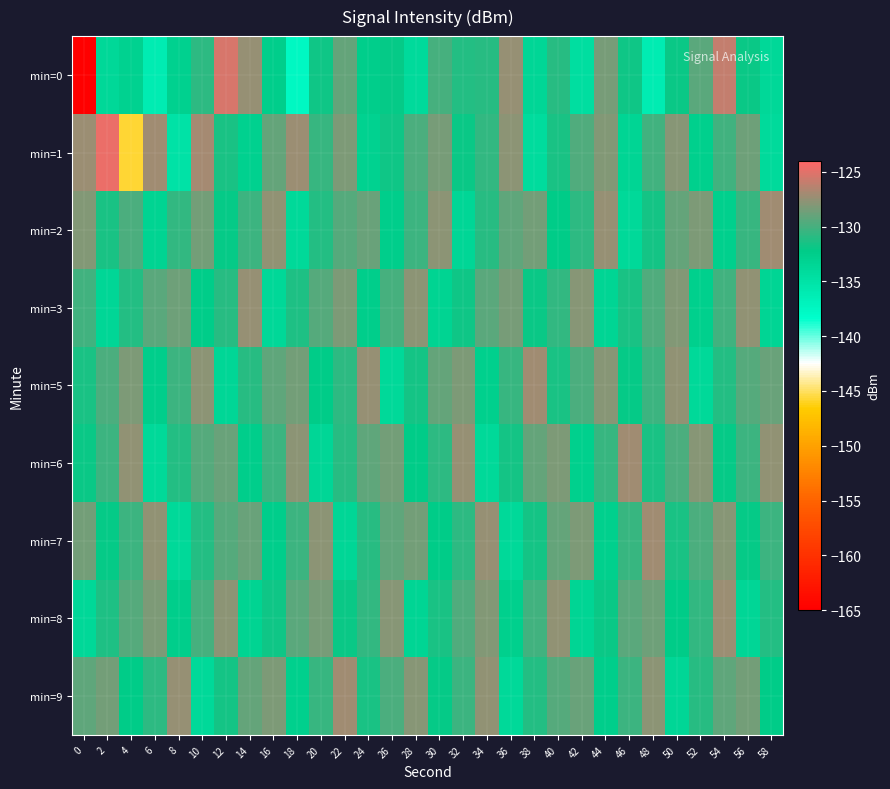

What is the difference between the highest and lowest values at 42?

6.7